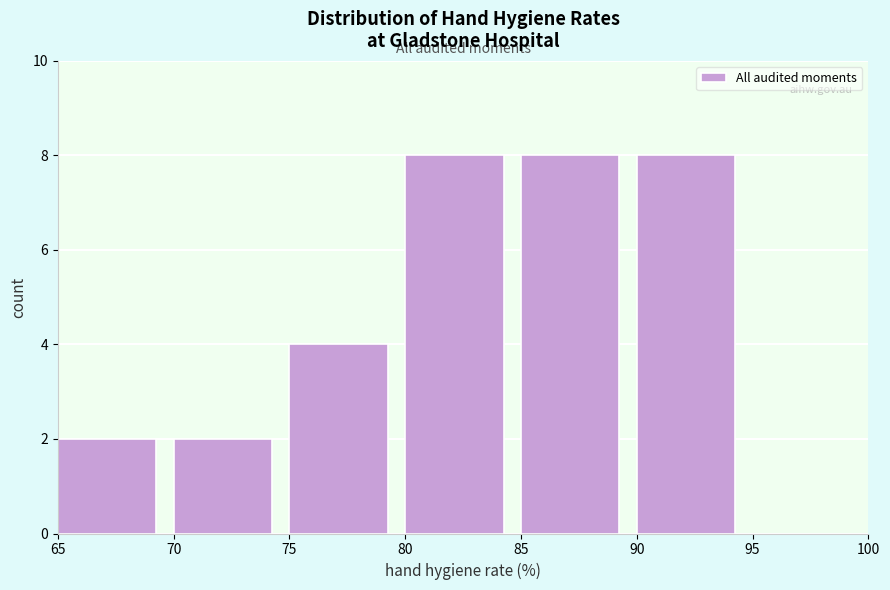

How tall is the bar that spans 80 to 85 on the x-axis? The values are not printed on the chart, so give them approximately, as read against the axis.

8